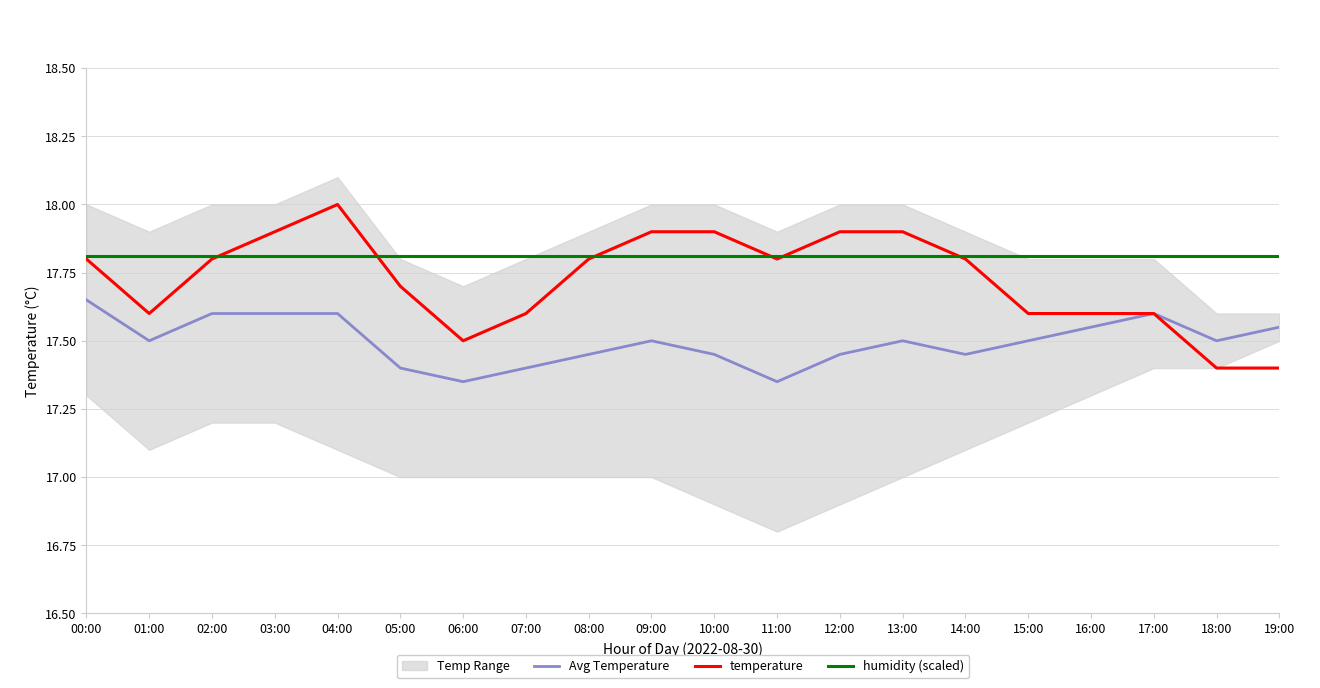

Between 13:00 and 02:00, which is larger?

02:00